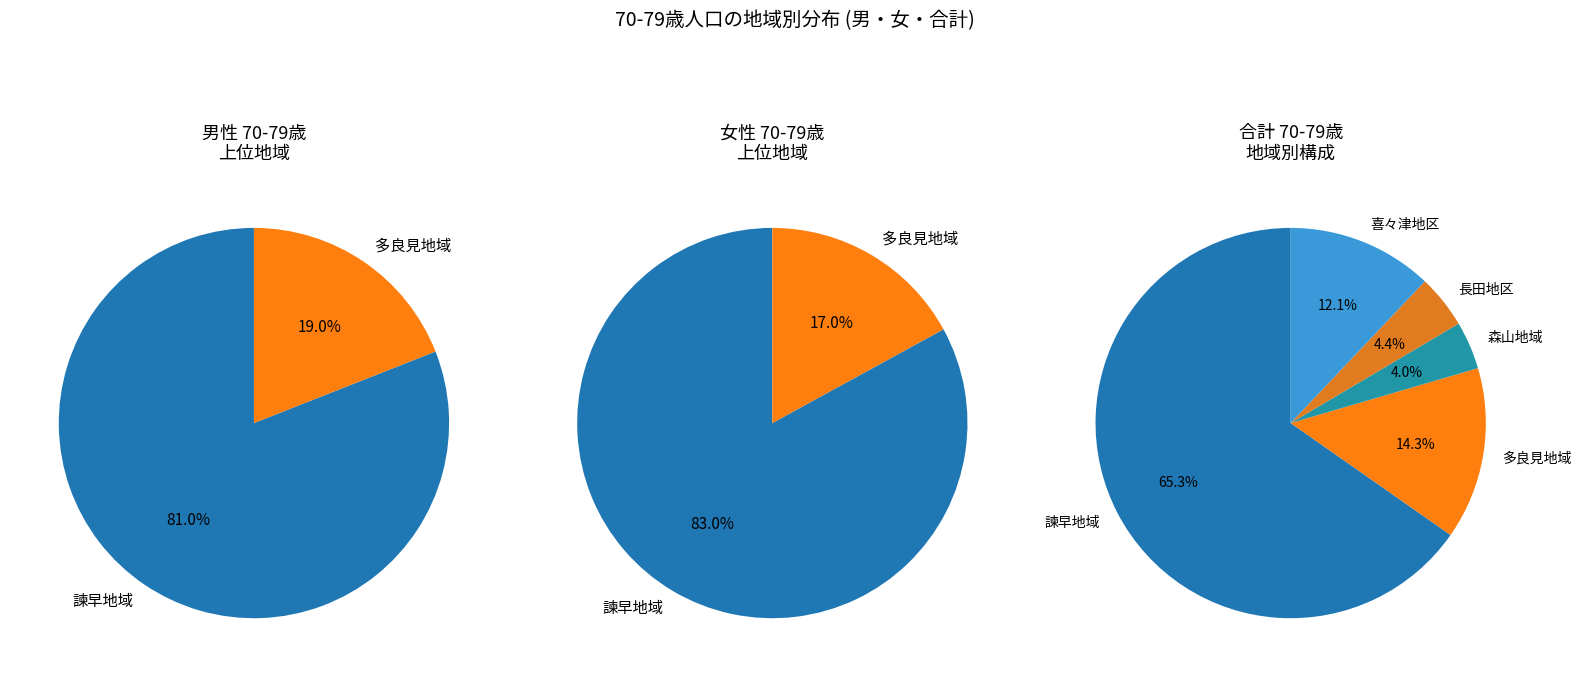

The 多良見地域 slice represents 25% of the pie. True or false?

False